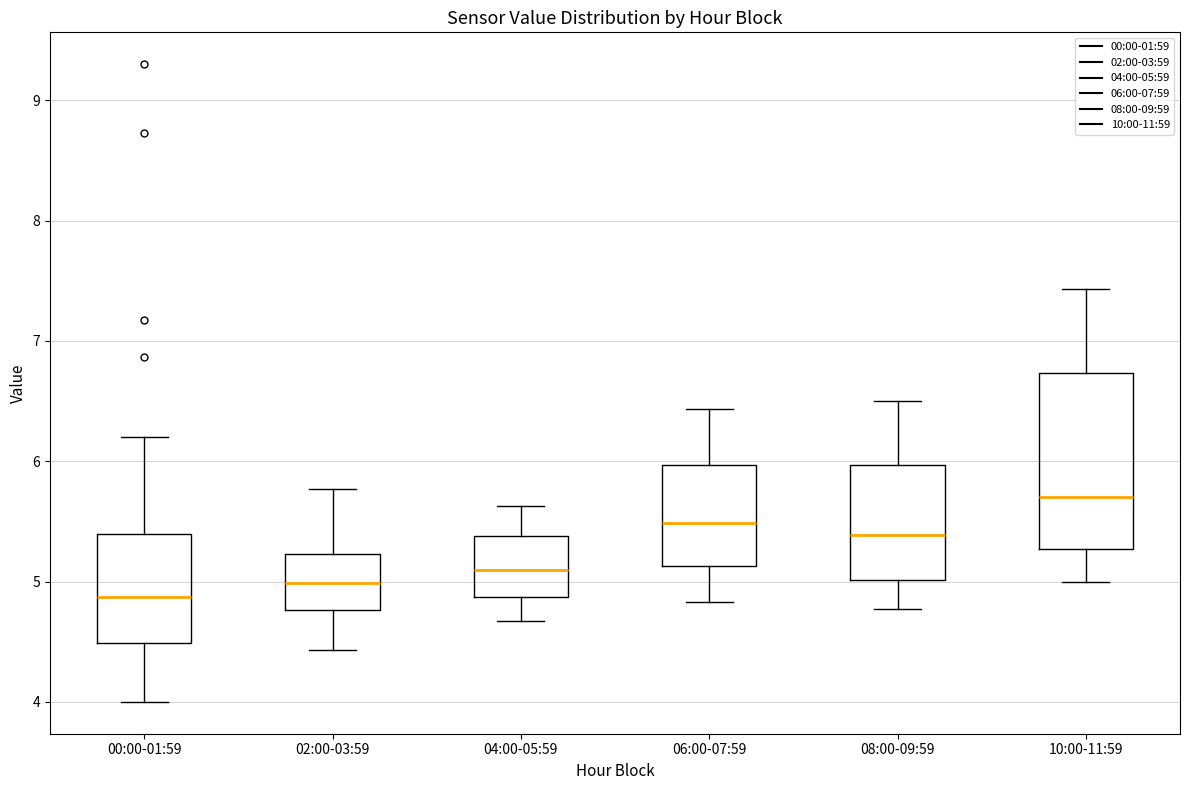

Reading left to right, transcribe this box plot: for each box, give where its median line is, the range the box spans, and where its two whiskers end, as read against the y-axis. The values are not printed on the chart, so give them approximately, as read against the axis.

00:00-01:59: median 4.9, box 4.5 to 5.4, whiskers 4.0 to 6.2
02:00-03:59: median 5.0, box 4.8 to 5.2, whiskers 4.4 to 5.8
04:00-05:59: median 5.1, box 4.9 to 5.4, whiskers 4.7 to 5.6
06:00-07:59: median 5.5, box 5.1 to 6.0, whiskers 4.8 to 6.4
08:00-09:59: median 5.4, box 5.0 to 6.0, whiskers 4.8 to 6.5
10:00-11:59: median 5.7, box 5.3 to 6.7, whiskers 5.0 to 7.4